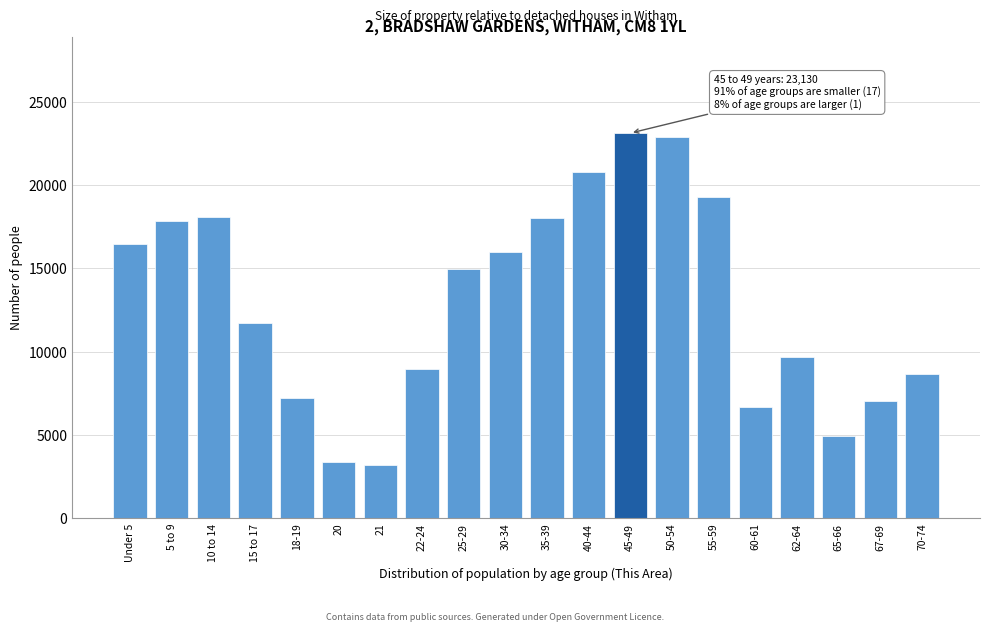

The value at 15 to 17 is 11710. True or false?

True